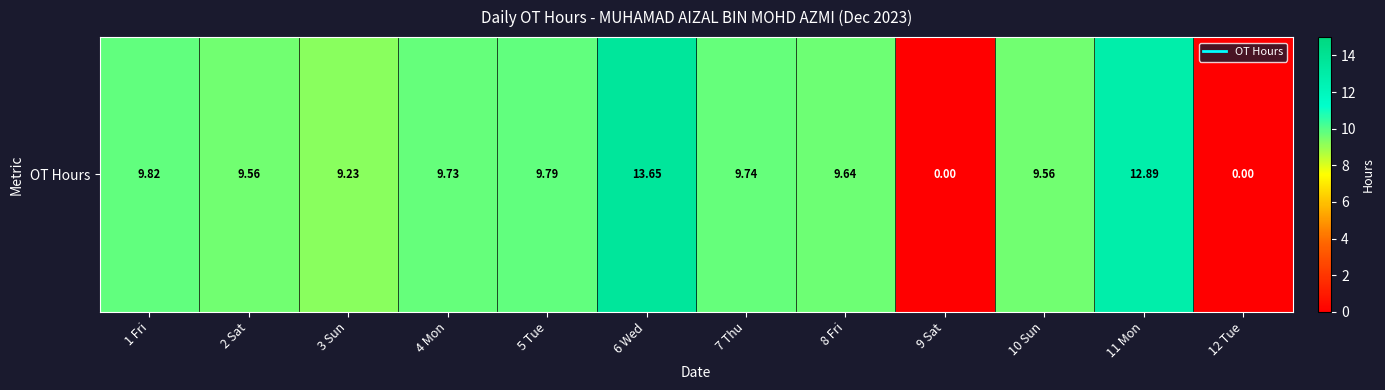

Reading left to right, extract all data points from this chart.

1 Fri=9.8	2 Sat=9.6	3 Sun=9.2	4 Mon=9.7	5 Tue=9.8	6 Wed=13.7	7 Thu=9.7	8 Fri=9.6	9 Sat=0.0	10 Sun=9.6	11 Mon=12.9	12 Tue=0.0